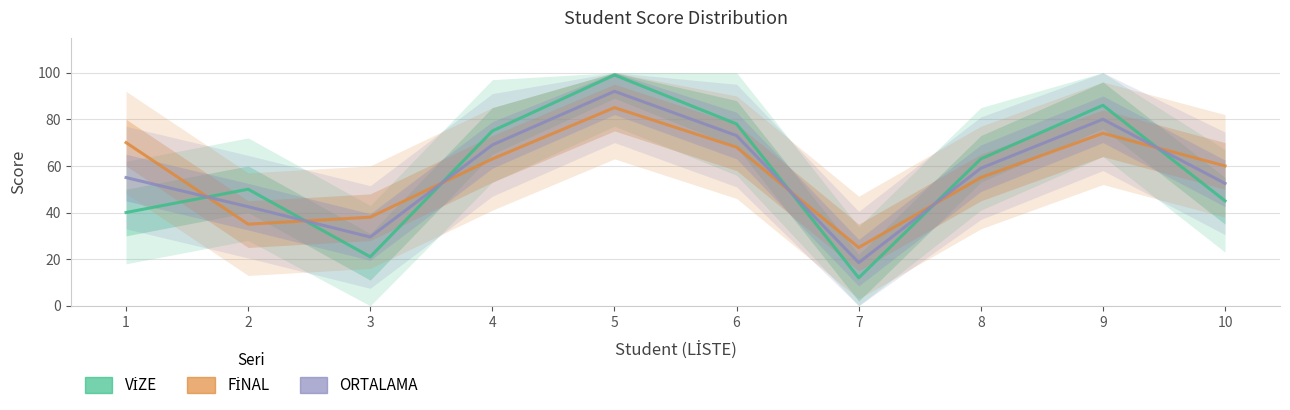

Does the chart have visible grid lines?

Yes